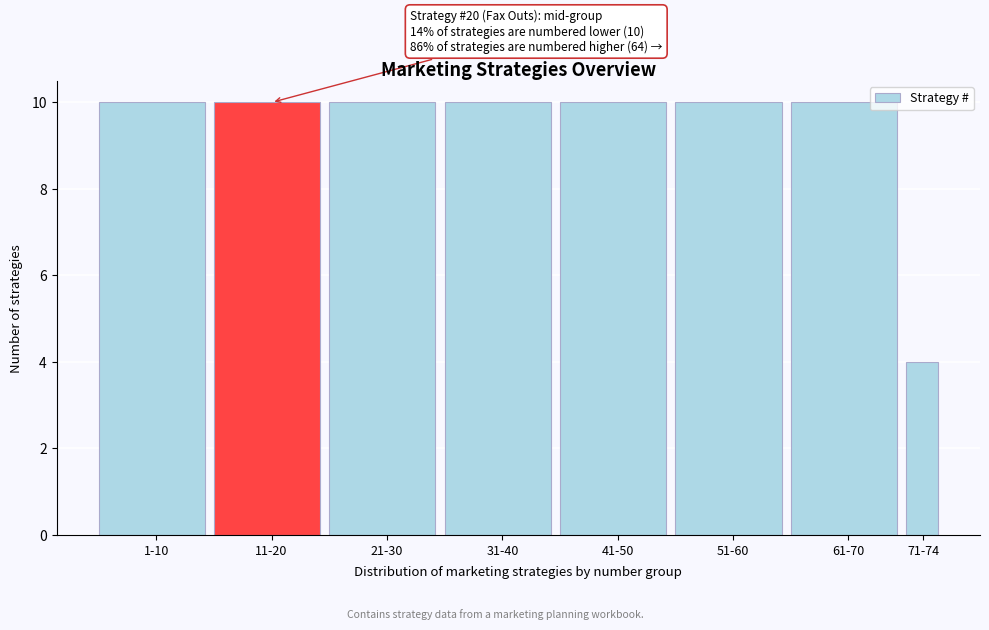

Reading left to right, list all the values displayed in this chart.

1-10=10	11-20=10	21-30=10	31-40=10	41-50=10	51-60=10	61-70=10	71-74=4